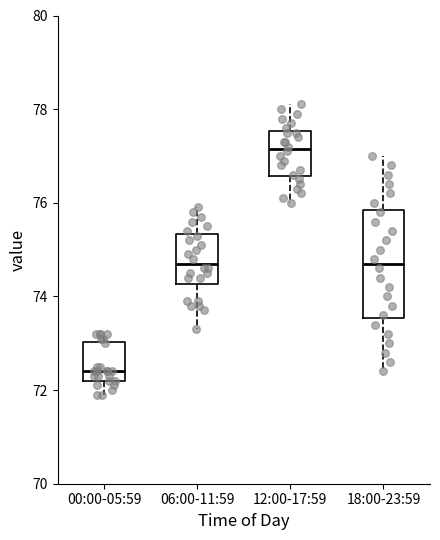

Which box's median line is the highest?

12:00-17:59